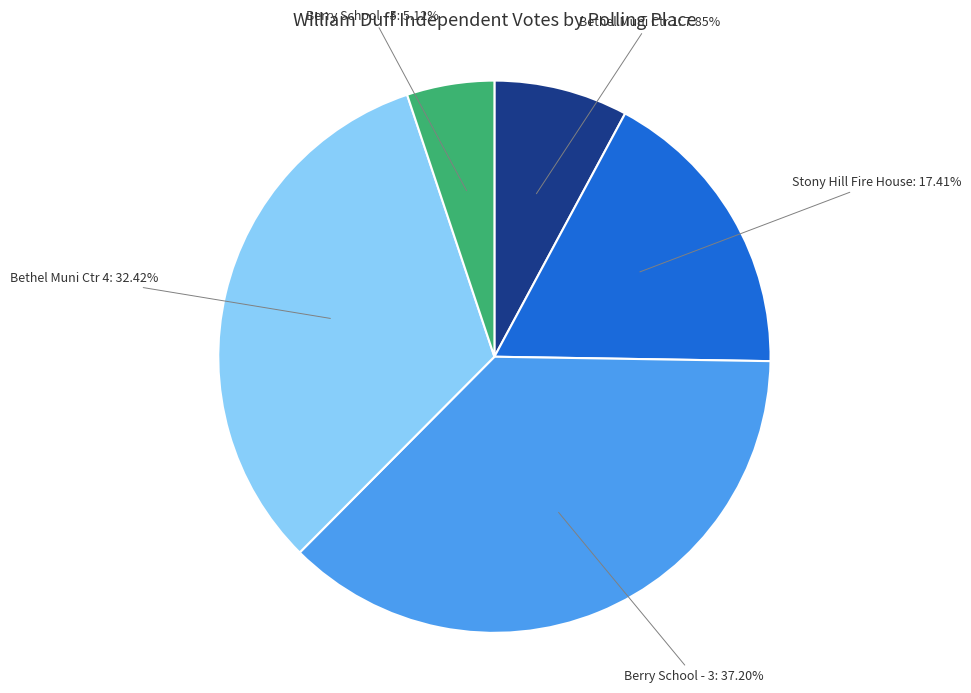

Is there a majority slice in this chart?

No